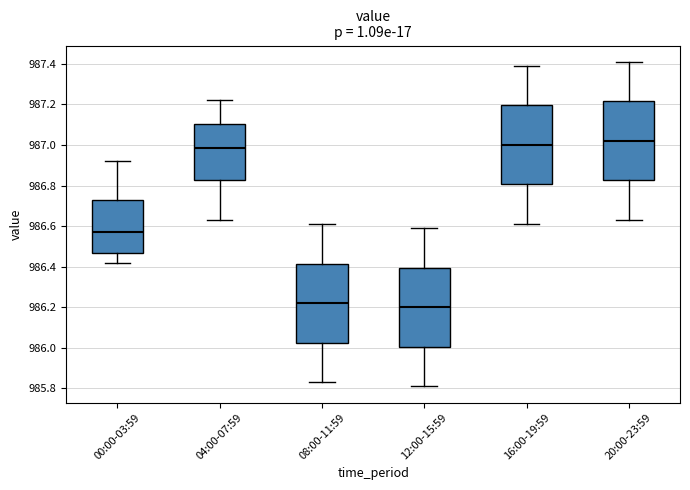

Where does the median line of the box for 00:00-03:59 sit on the y-axis? The values are not printed on the chart, so give them approximately, as read against the axis.

986.58